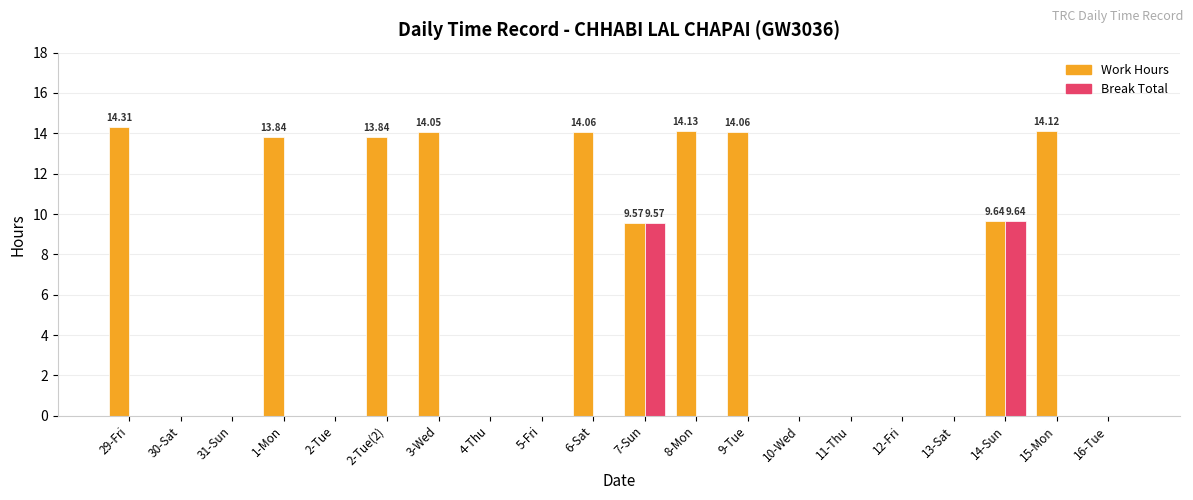

The value of Break Total at 3-Wed is 0.0. True or false?

True